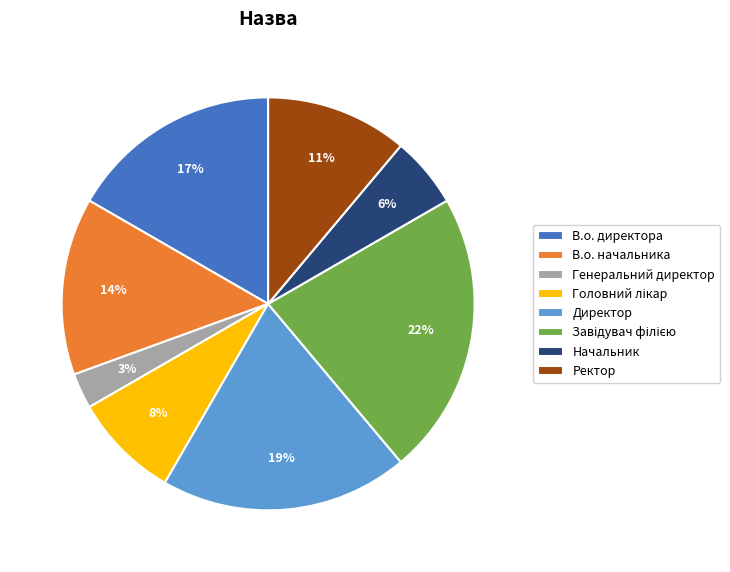

To the nearest percent, what is the average slice percentage?

12%